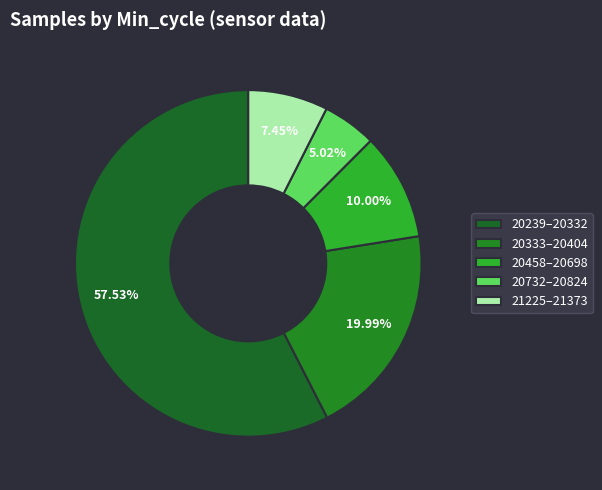

Which slice is the largest?

20239–20332